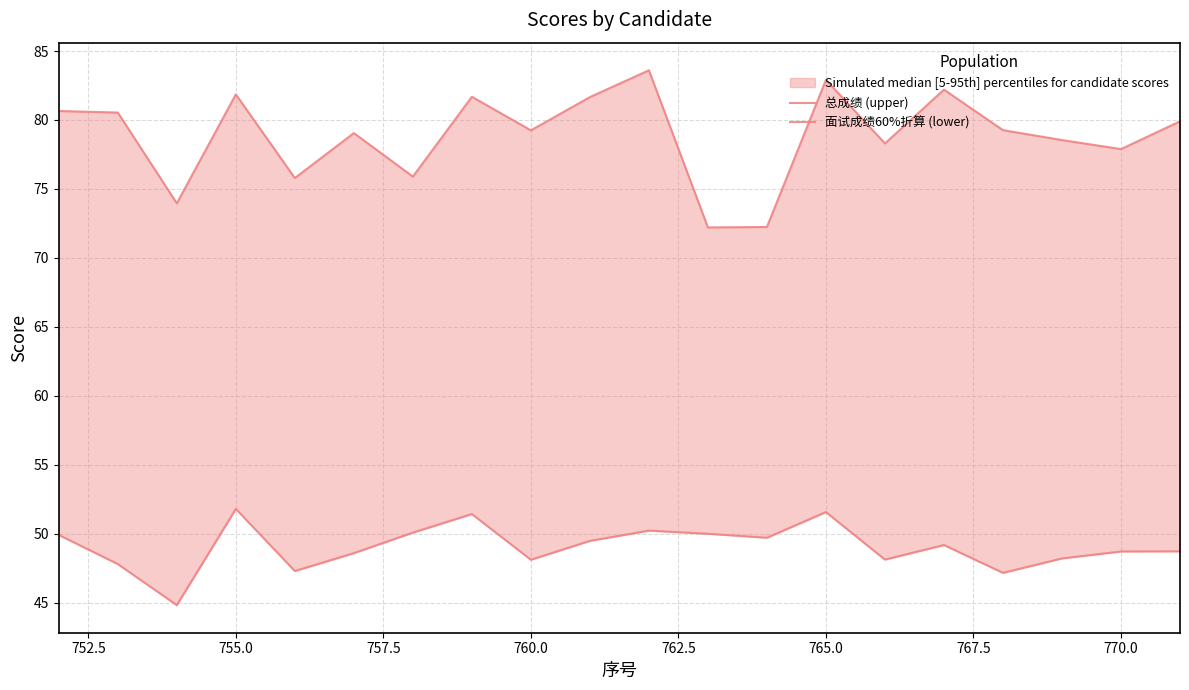

How many lines are shown in the chart?

2